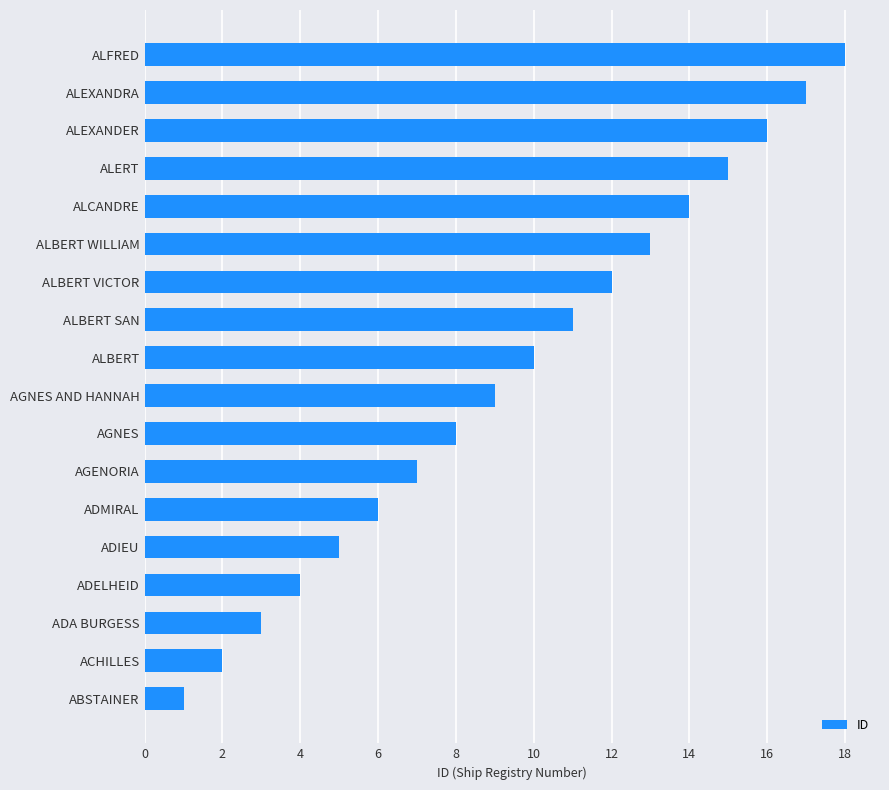

List the labels in order of value, smallest first.

ABSTAINER, ACHILLES, ADA BURGESS, ADELHEID, ADIEU, ADMIRAL, AGENORIA, AGNES, AGNES AND HANNAH, ALBERT, ALBERT SAN, ALBERT VICTOR, ALBERT WILLIAM, ALCANDRE, ALERT, ALEXANDER, ALEXANDRA, ALFRED